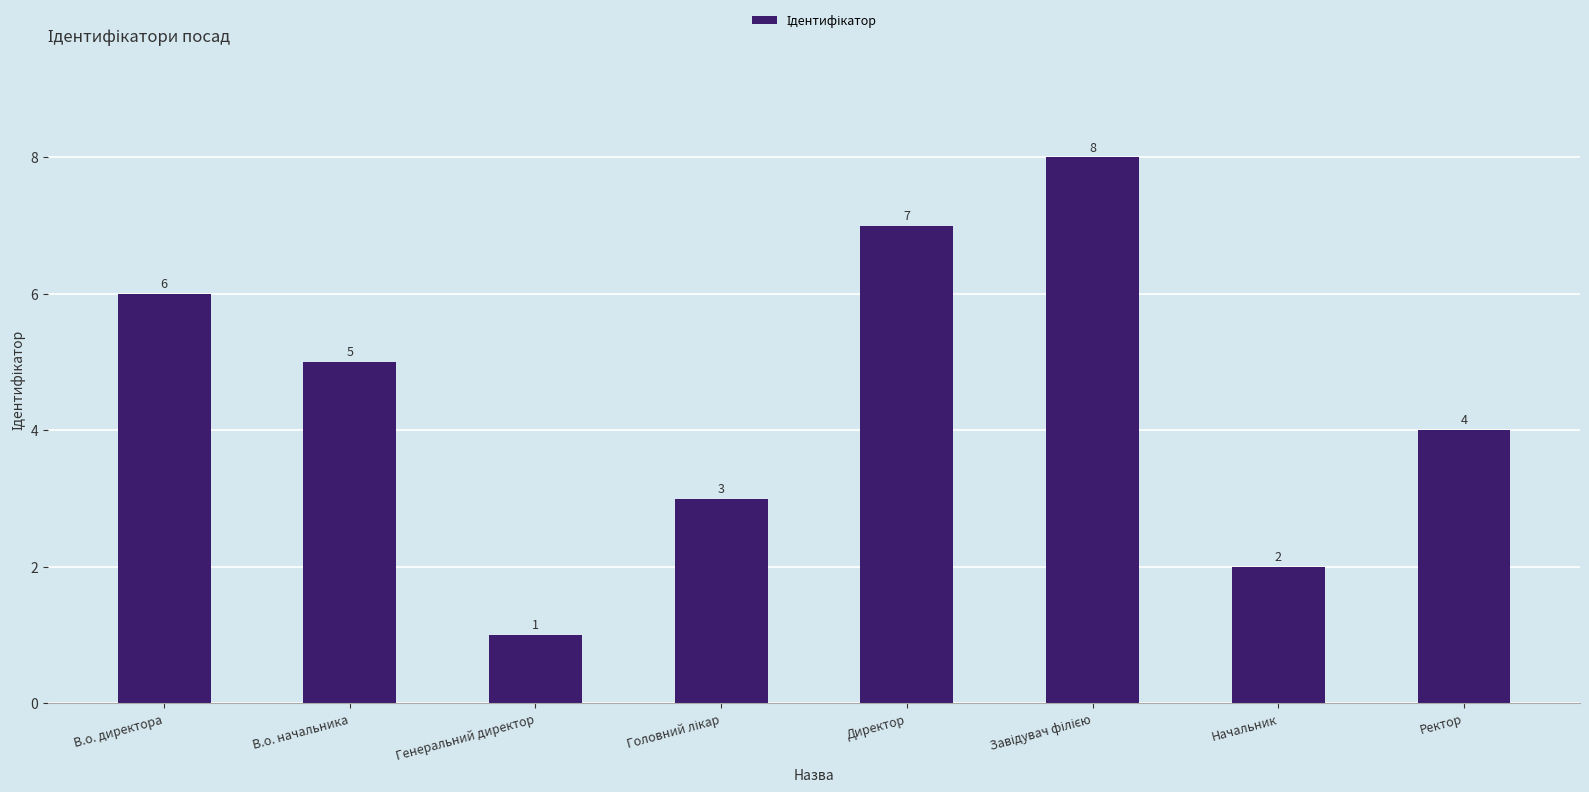

The value at В.о. директора is 6. True or false?

True